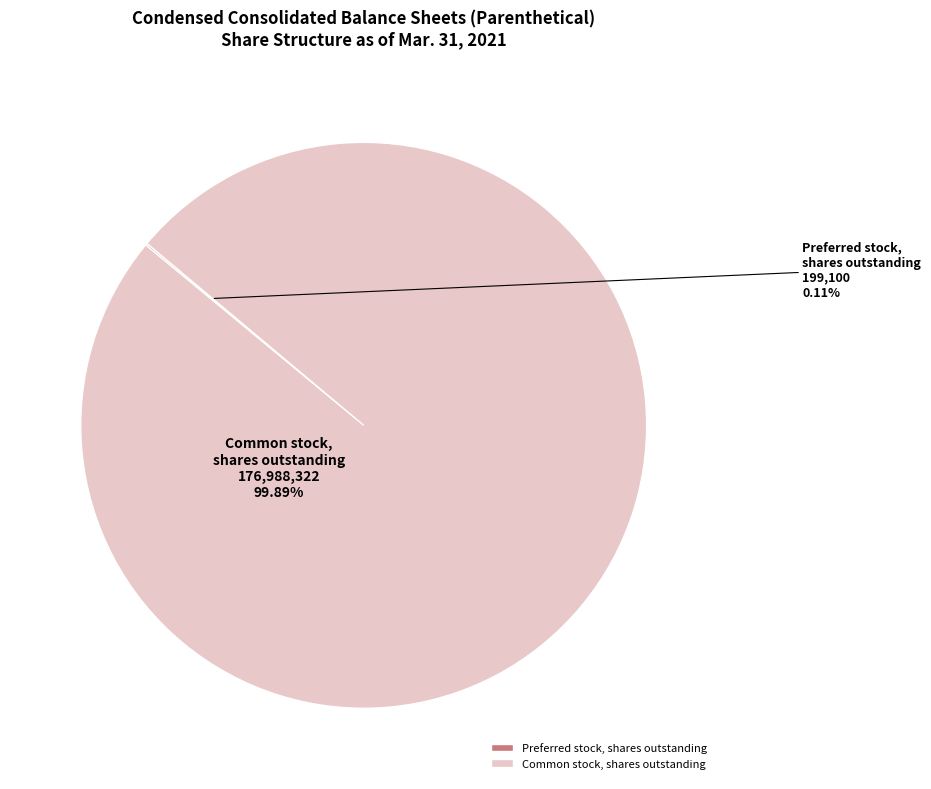

Is Common stock, shares outstanding the majority of the pie?

Yes